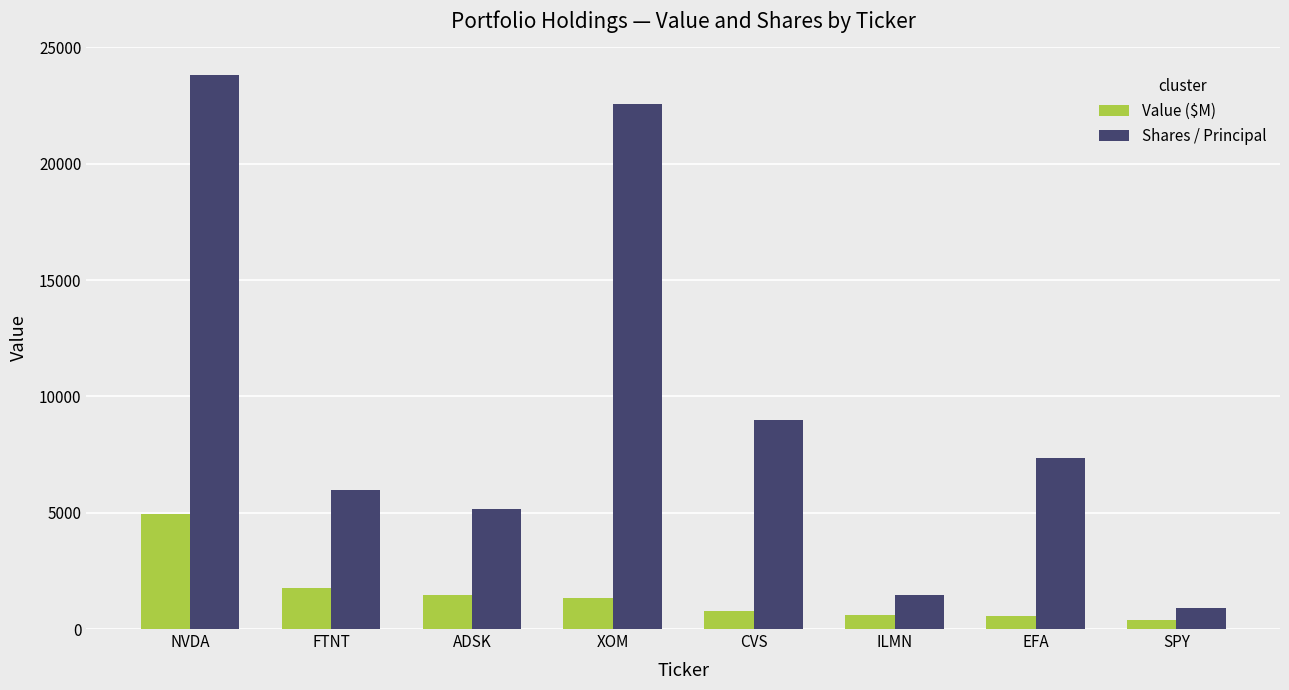

What is the label of the 7th bar from the left?

EFA